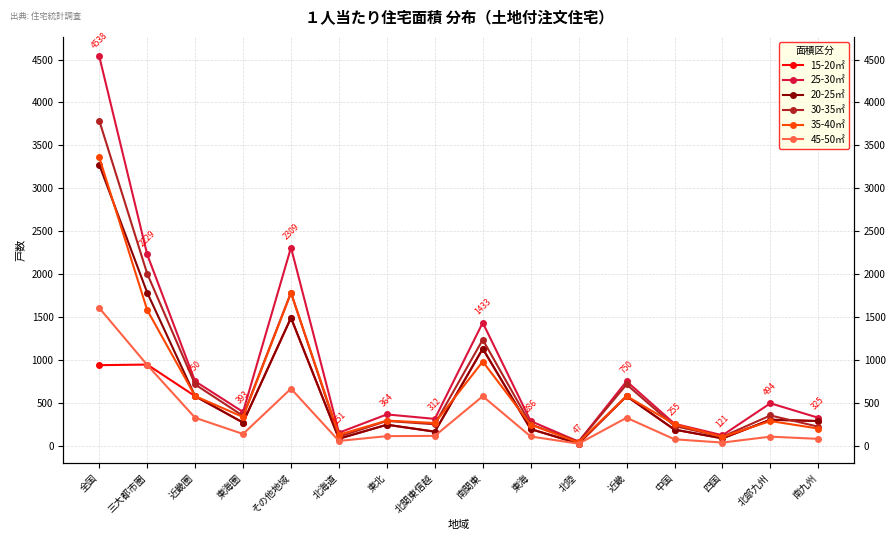

The 45-50㎡ series shows 325 at 近畿圏. True or false?

True